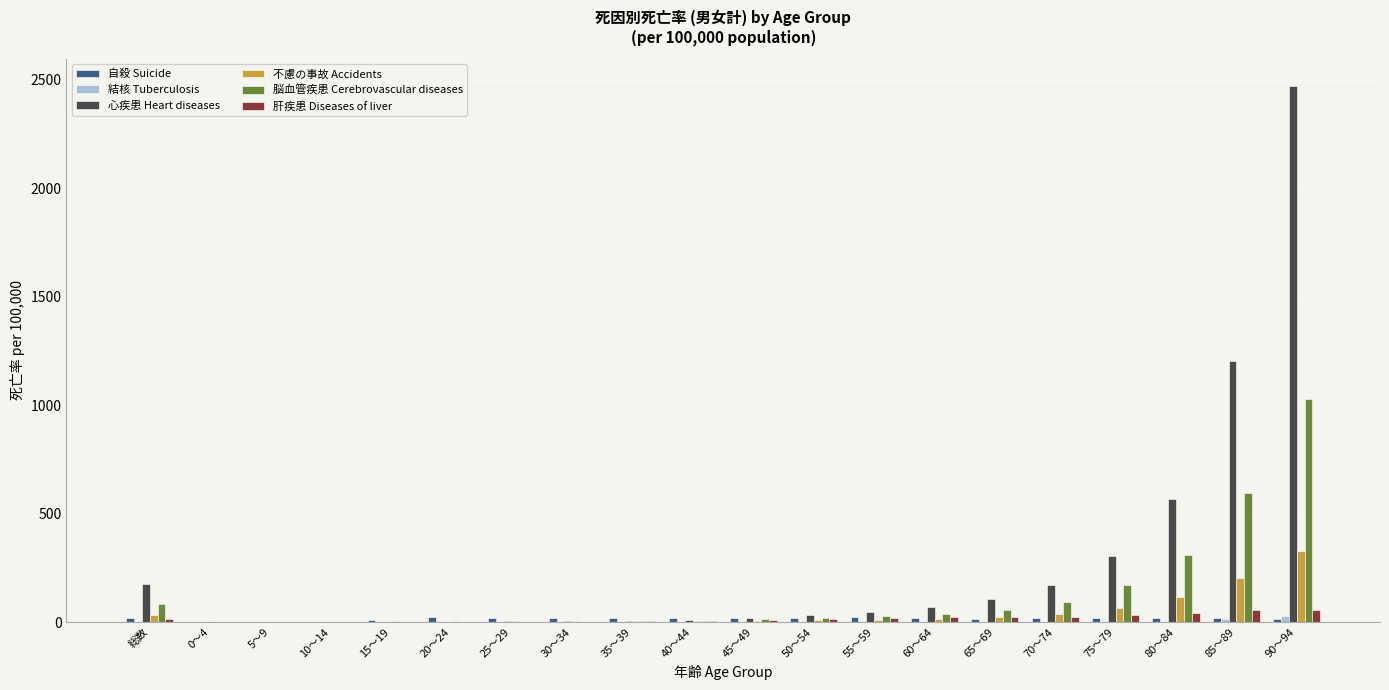

Which series has the largest range (max minus min)?

心疾患 Heart diseases